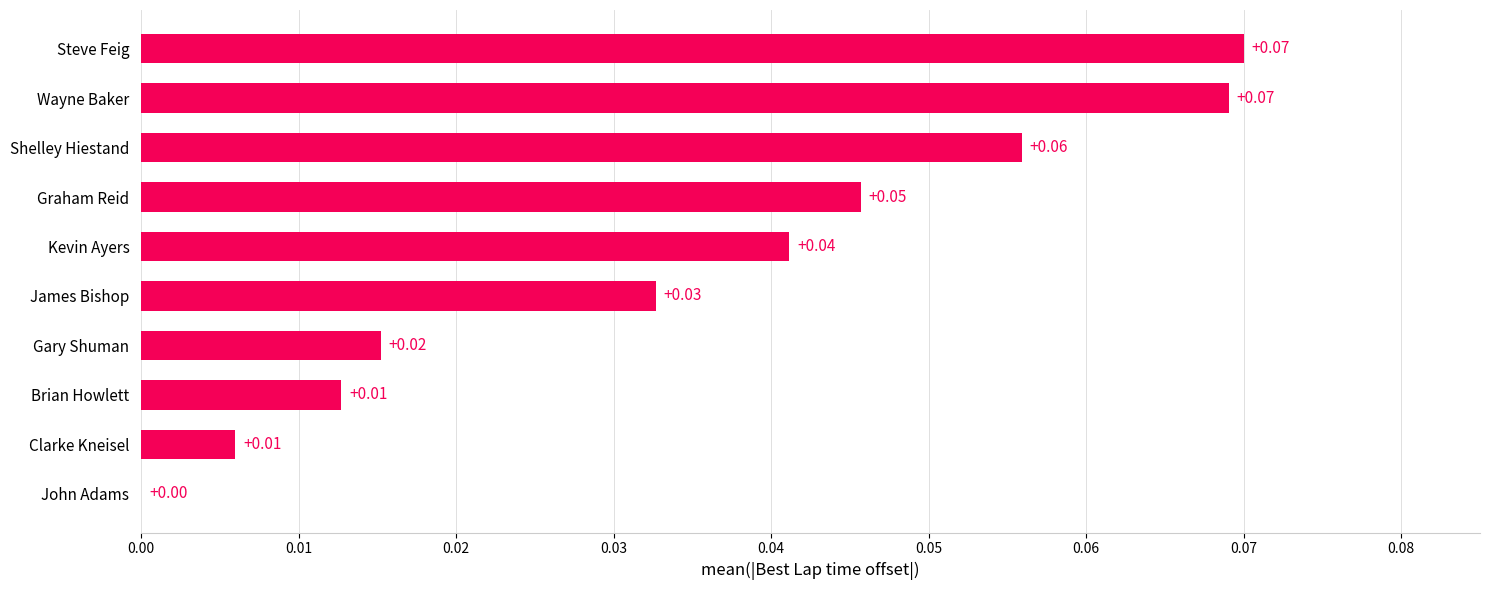

Which has a higher value, John Adams or Steve Feig?

Steve Feig